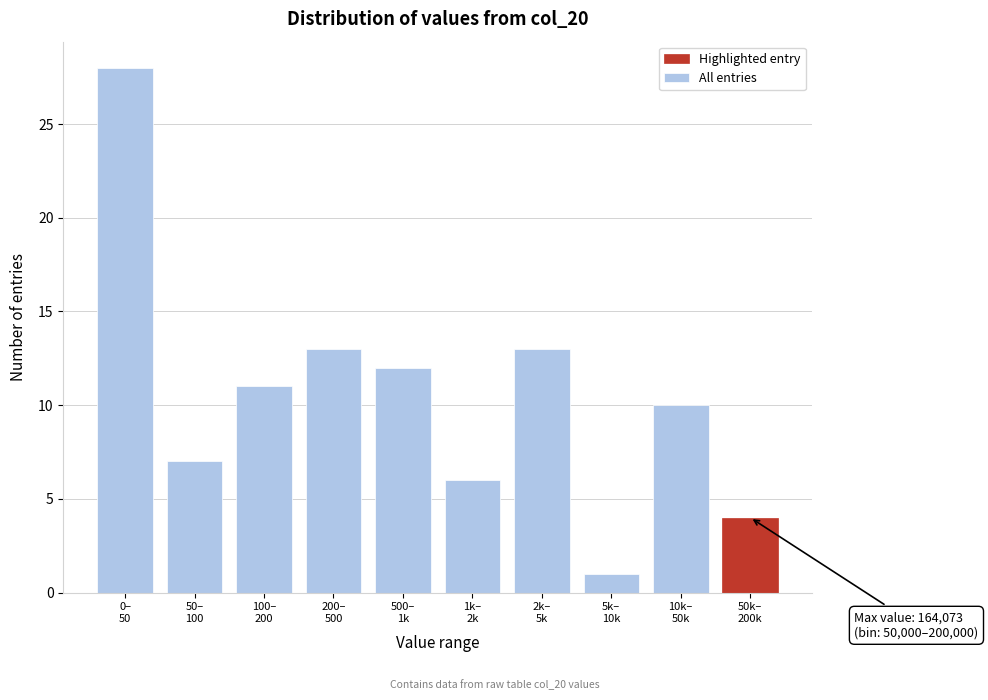

Reading right to left, extract all data points from this chart.

4	10	1	13	6	12	13	11	7	28